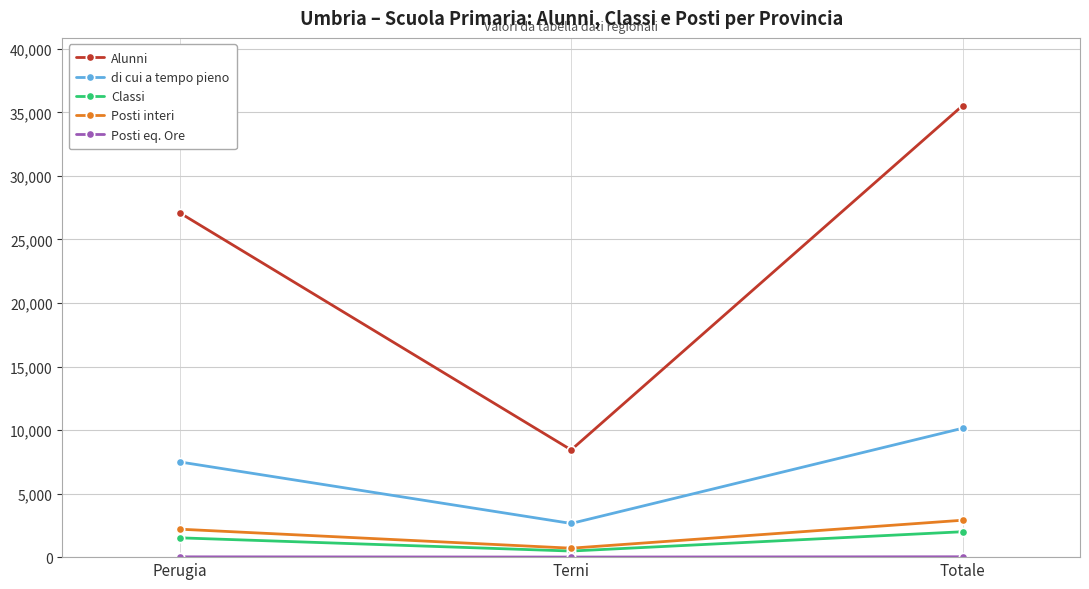

At which label does Posti interi reach its peak?

Totale